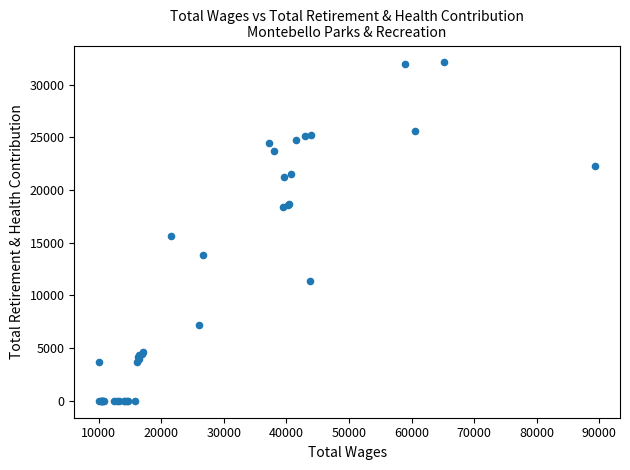

What Y value in the scatter plot is closest to 16047?

15660